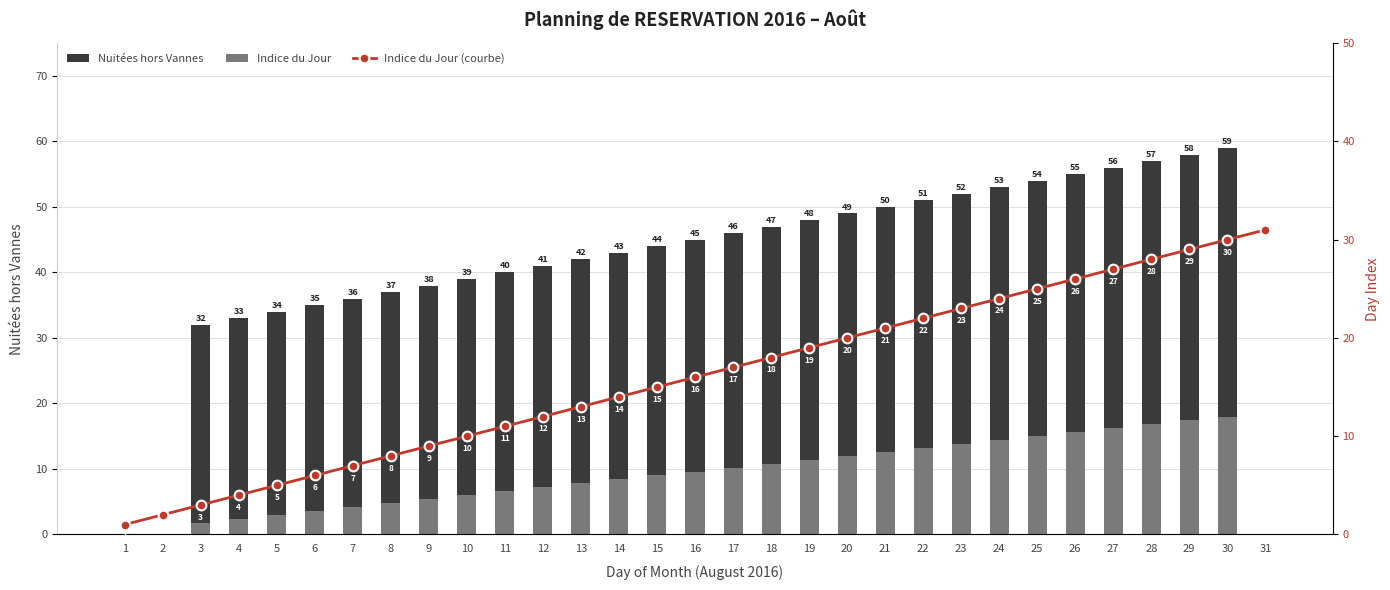

True or false: Nuitées hors Vannes has a value of 10.5 at 4.

False